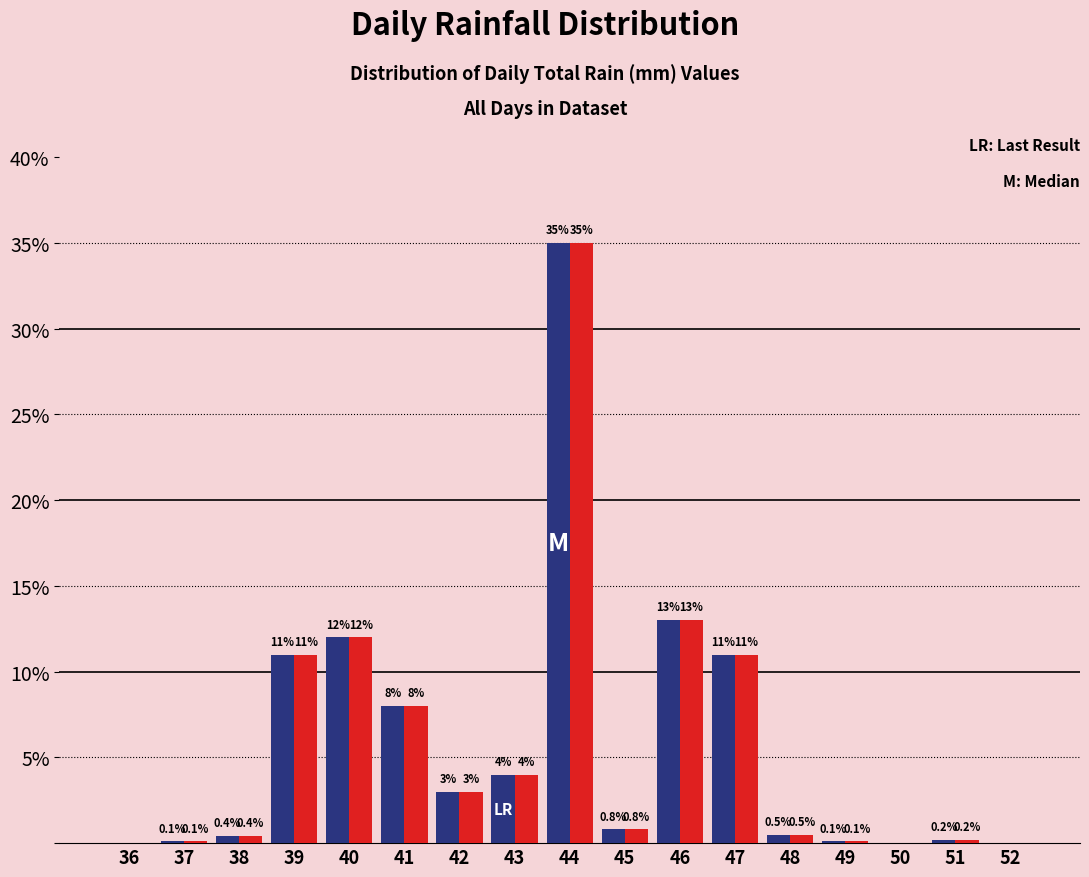

What is the total value across all series at 42?

6.0